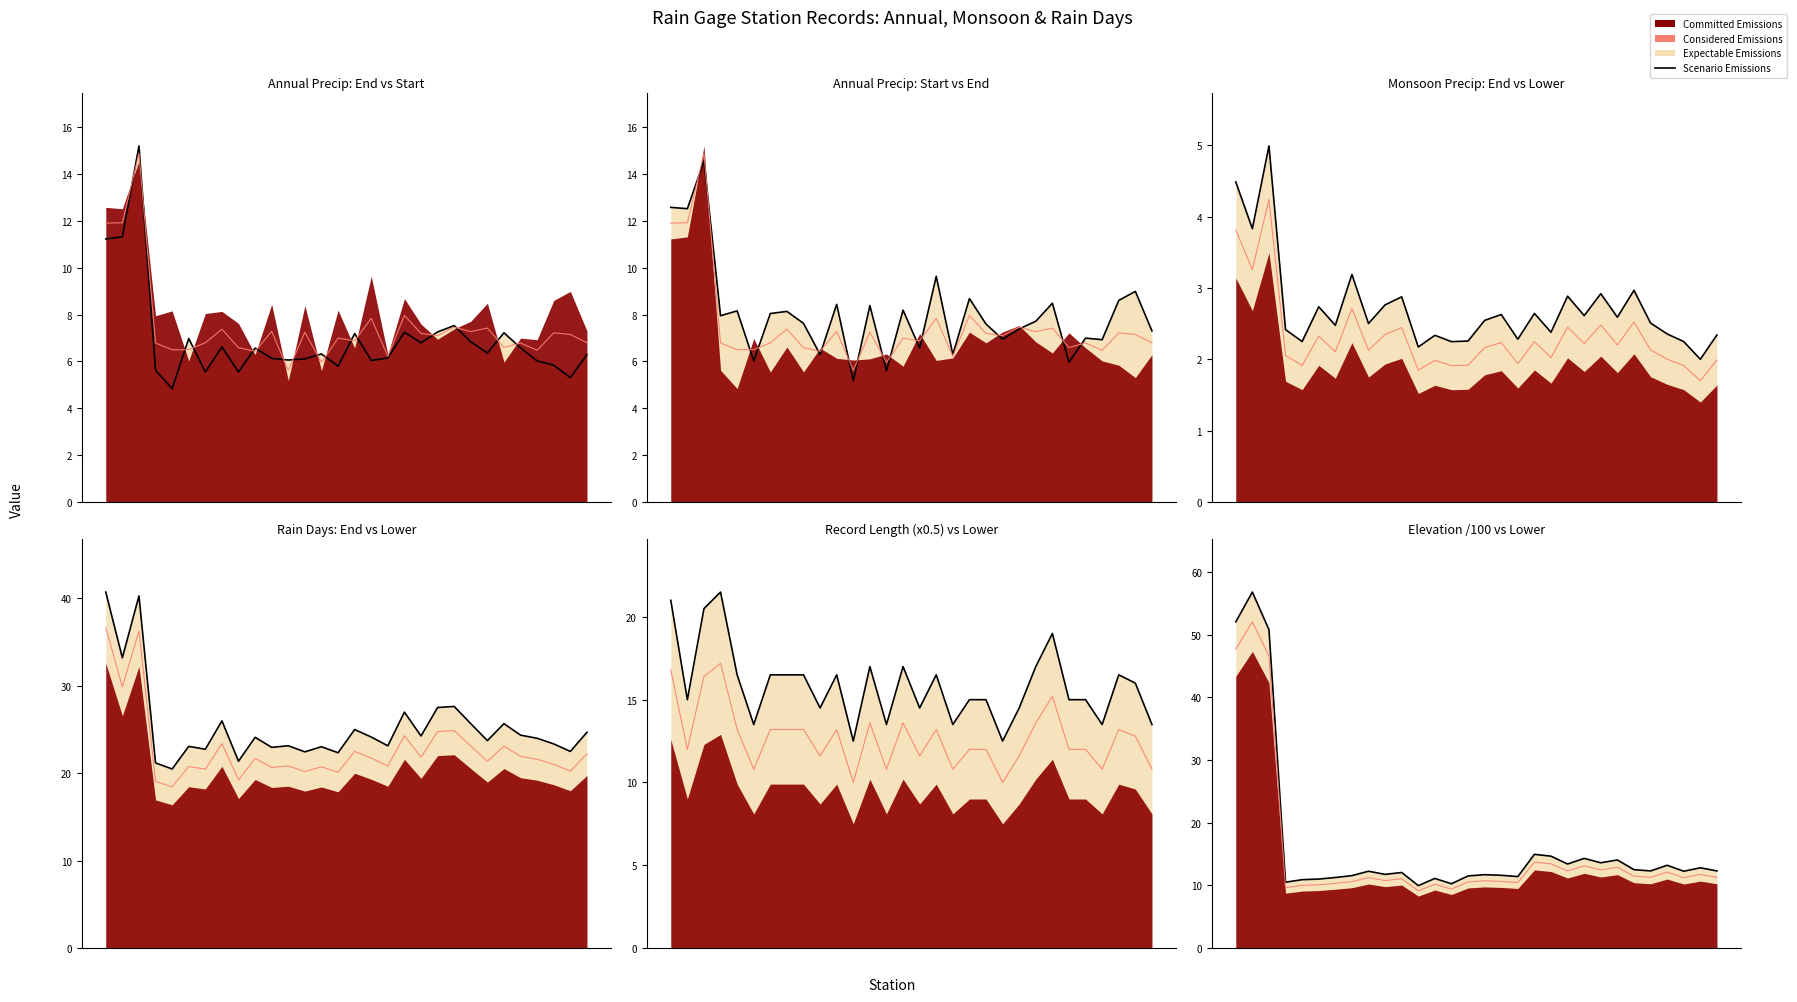

How many interior local valleys does the Scenario Emissions series have?

9